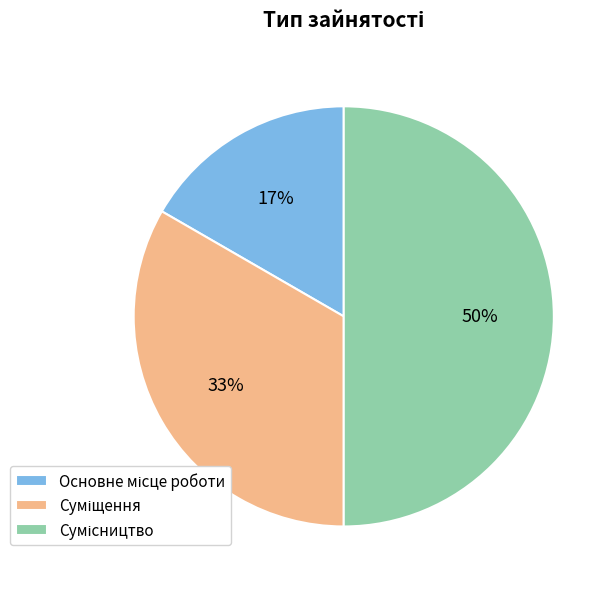

To the nearest percent, what is the average slice percentage?

33%